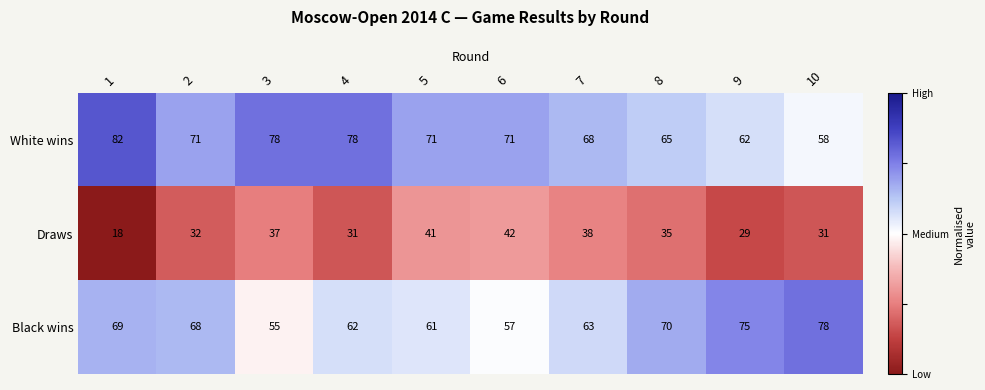

What is the minimum value shown in the chart?

18